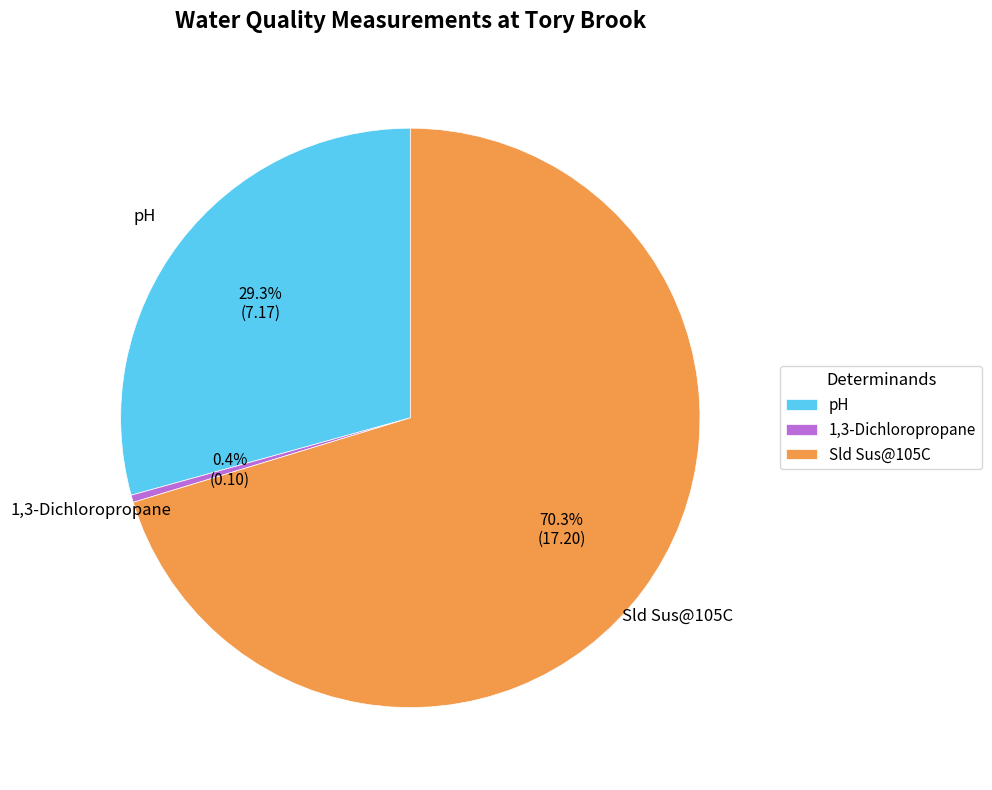

To the nearest percent, what is the average slice percentage?

33%